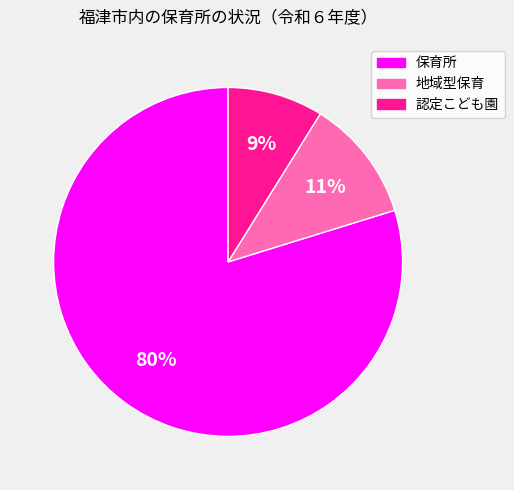

Is the sum of 保育所 and 認定こども園 greater than half?

Yes